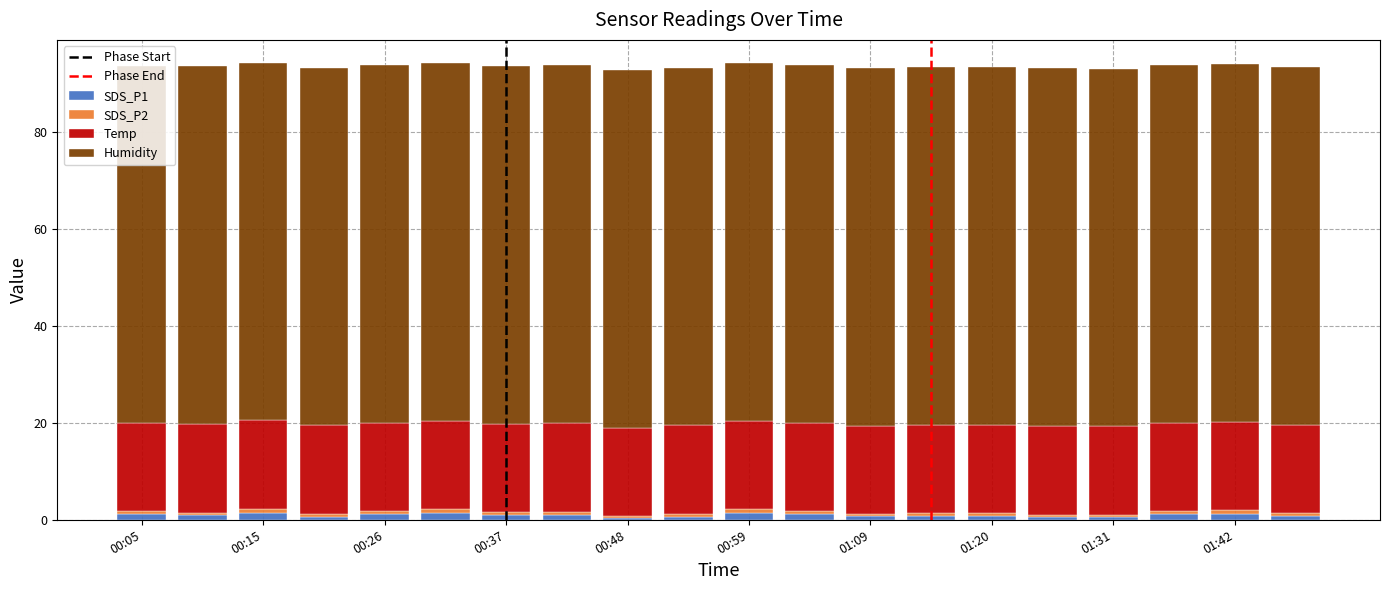

Does the chart contain stacked bars?

Yes